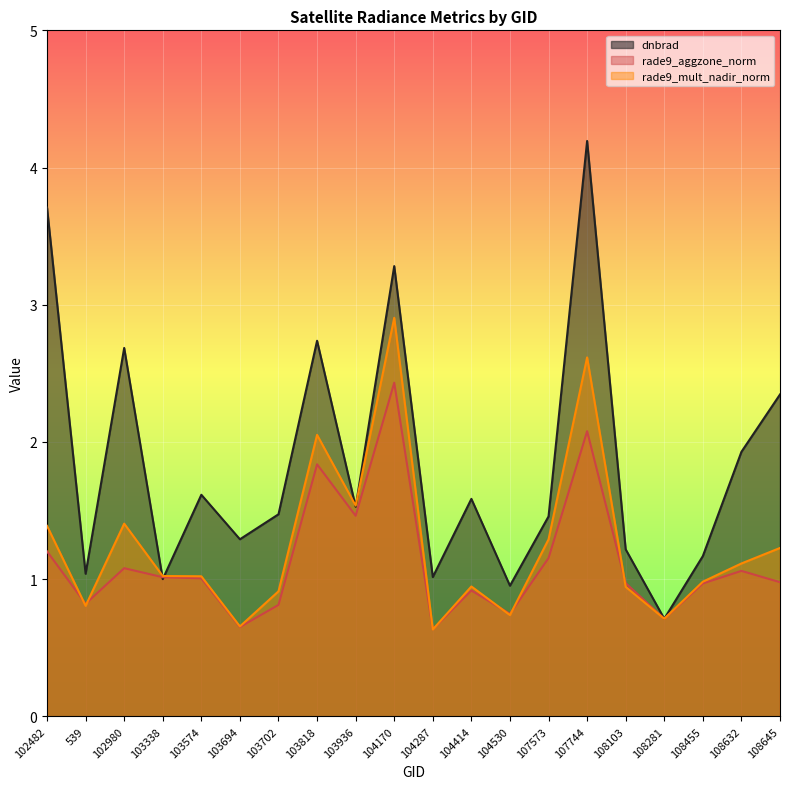

What is the difference between the highest and lowest values at 108632?

0.9